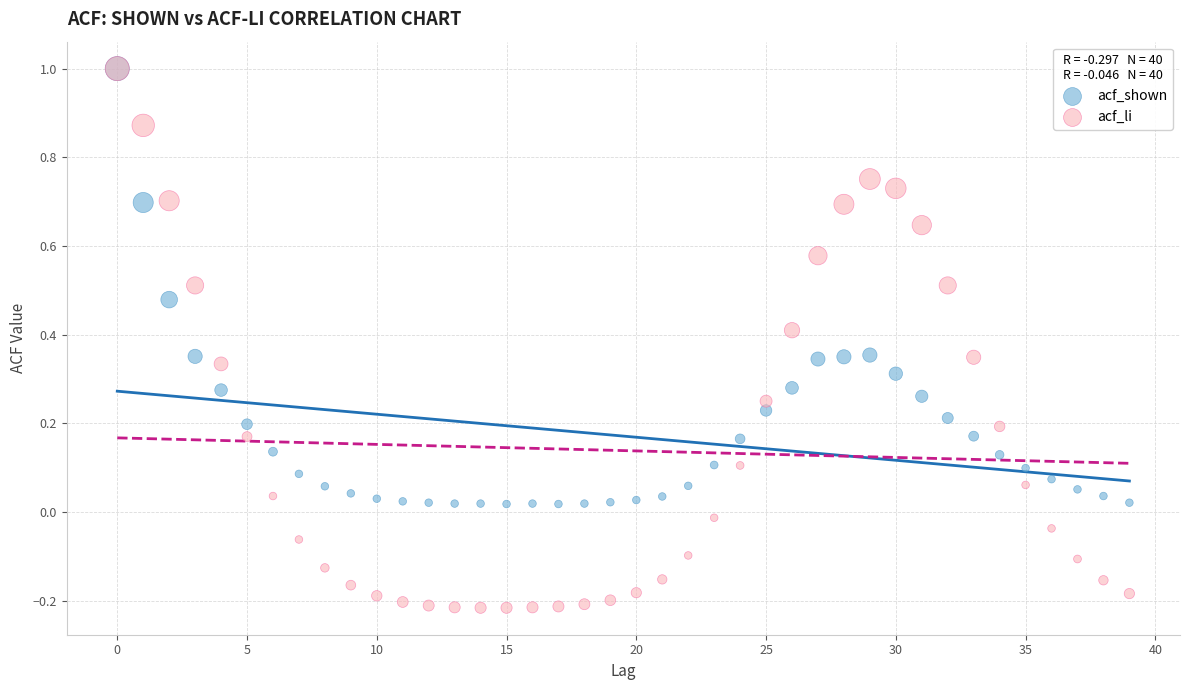

Which series reaches the minimum Y coordinate?

acf_li